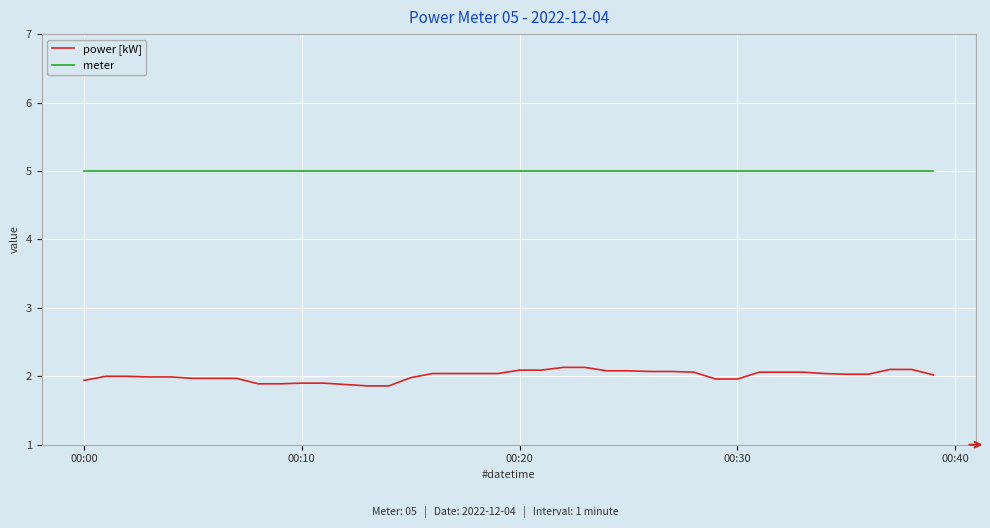

True or false: power [kW] and meter cross at least once.

False